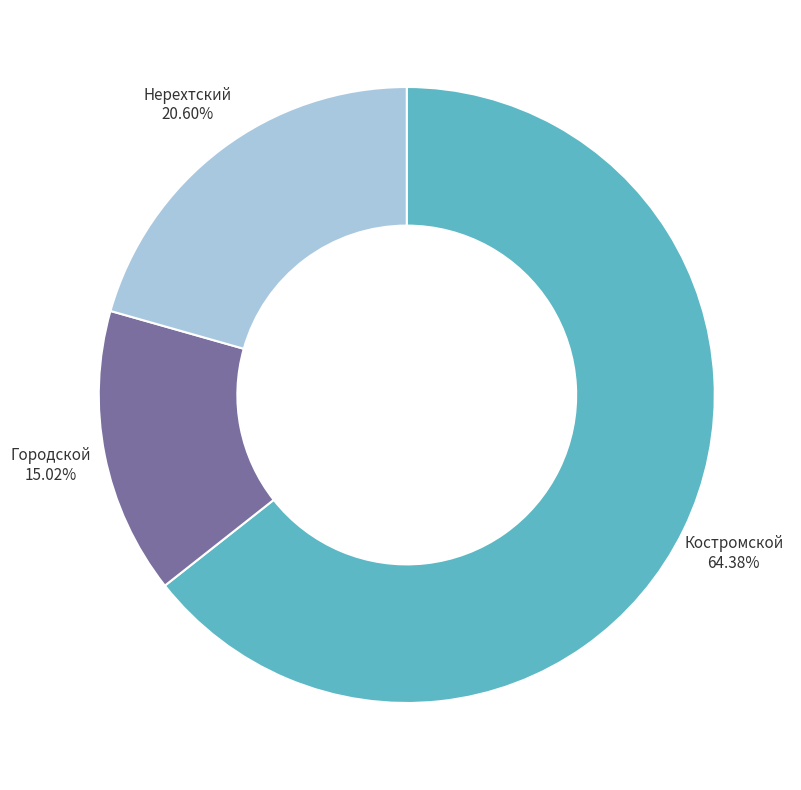

Count the number of slices in the pie.

3